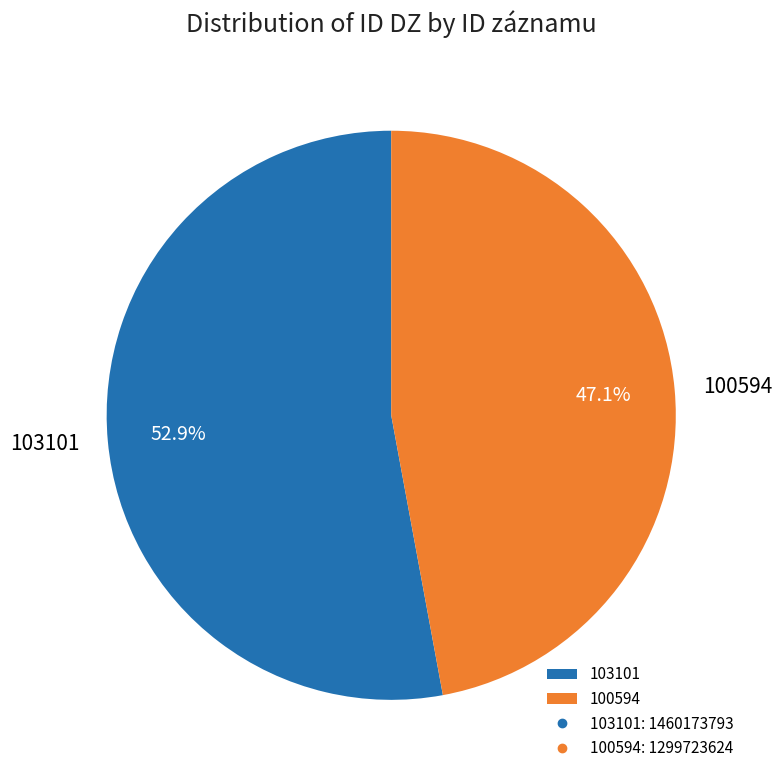

What is the majority slice?

103101